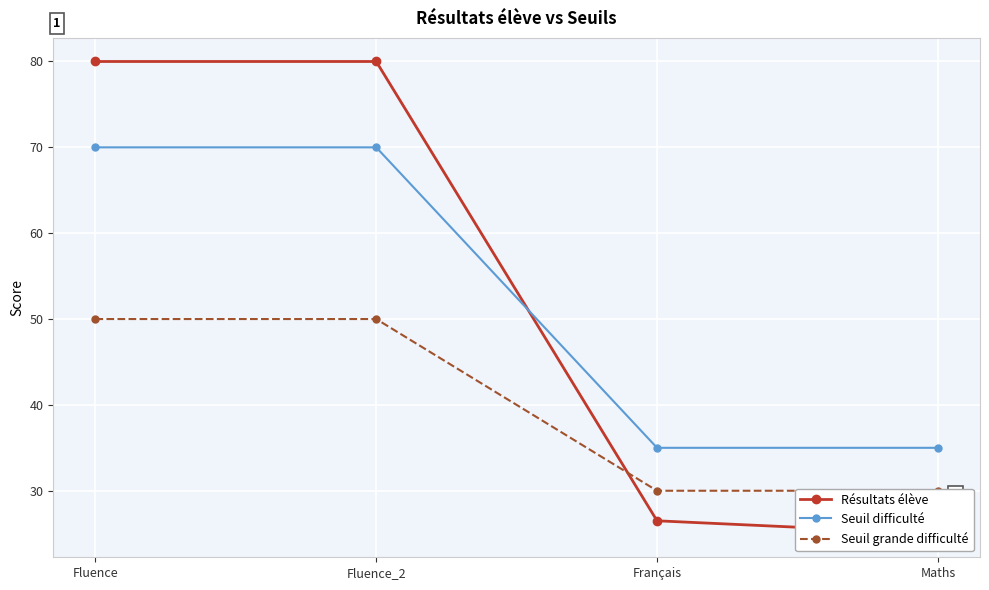

How many times do Résultats élève and Seuil grande difficulté cross each other?

1